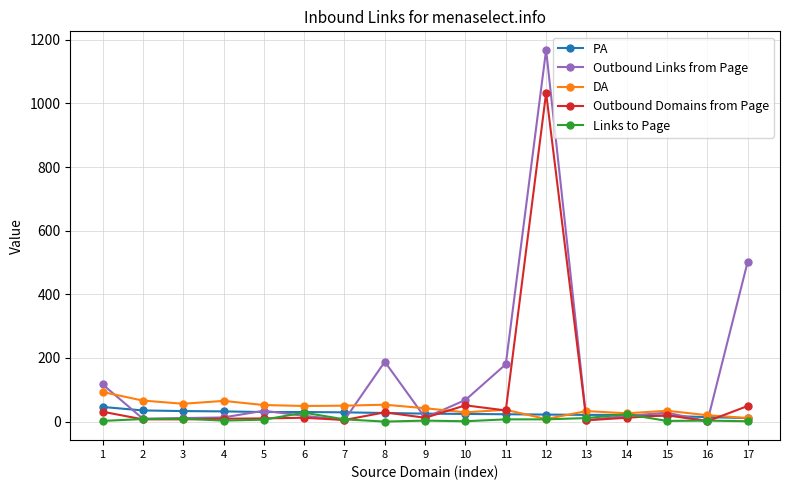

Does the chart have visible grid lines?

Yes